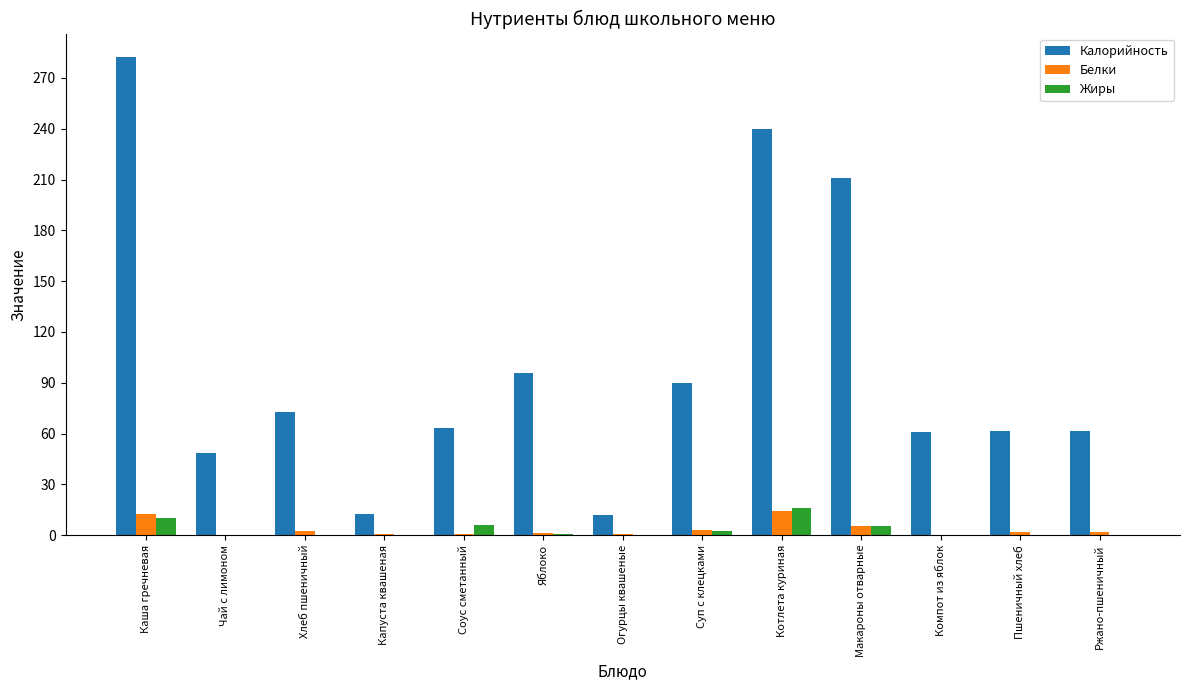

At which label is Калорийность closest to 147?

Яблоко